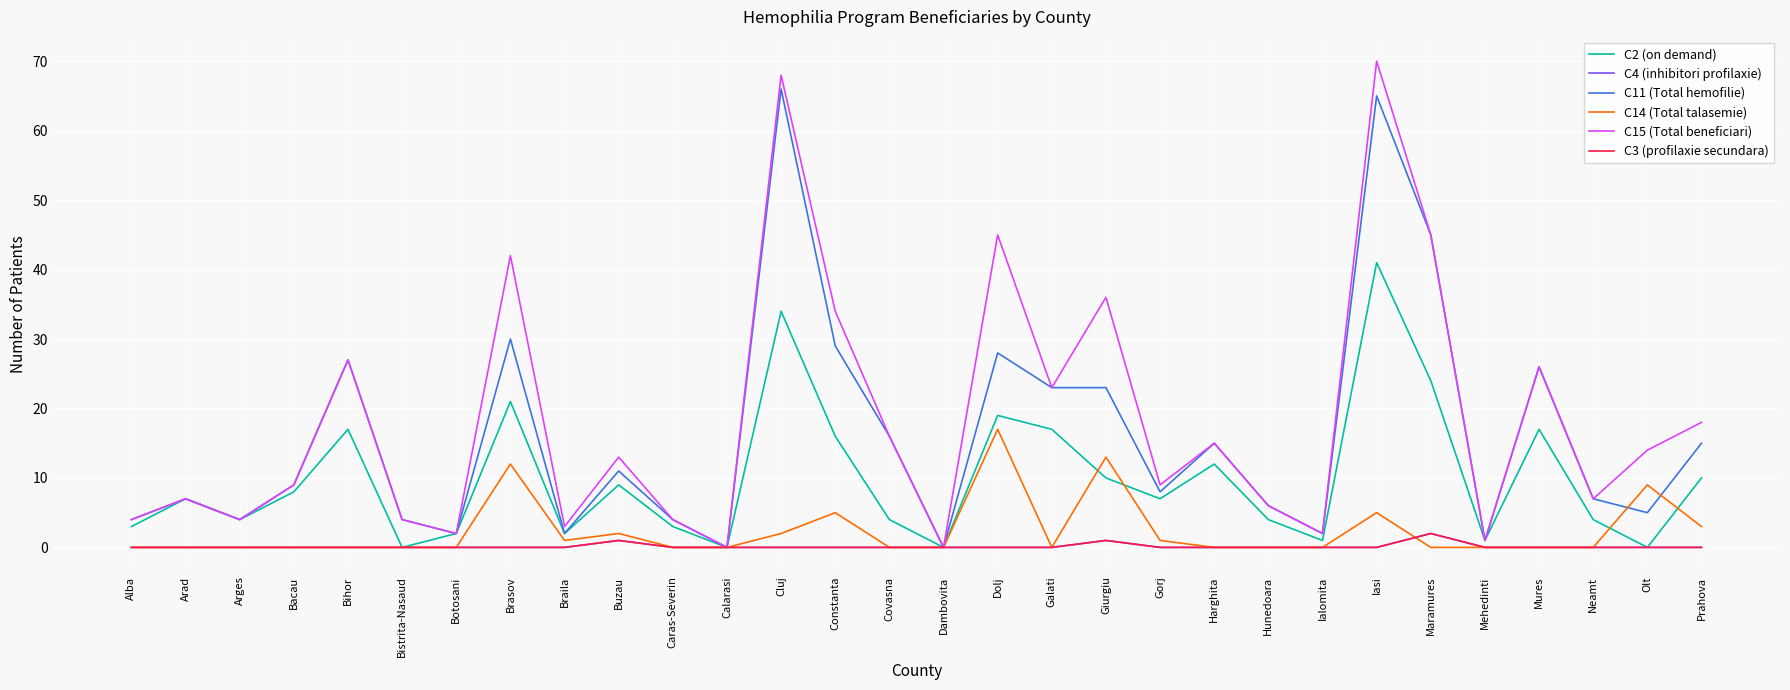

The value of C14 (Total talasemie) at Olt is 9. True or false?

True